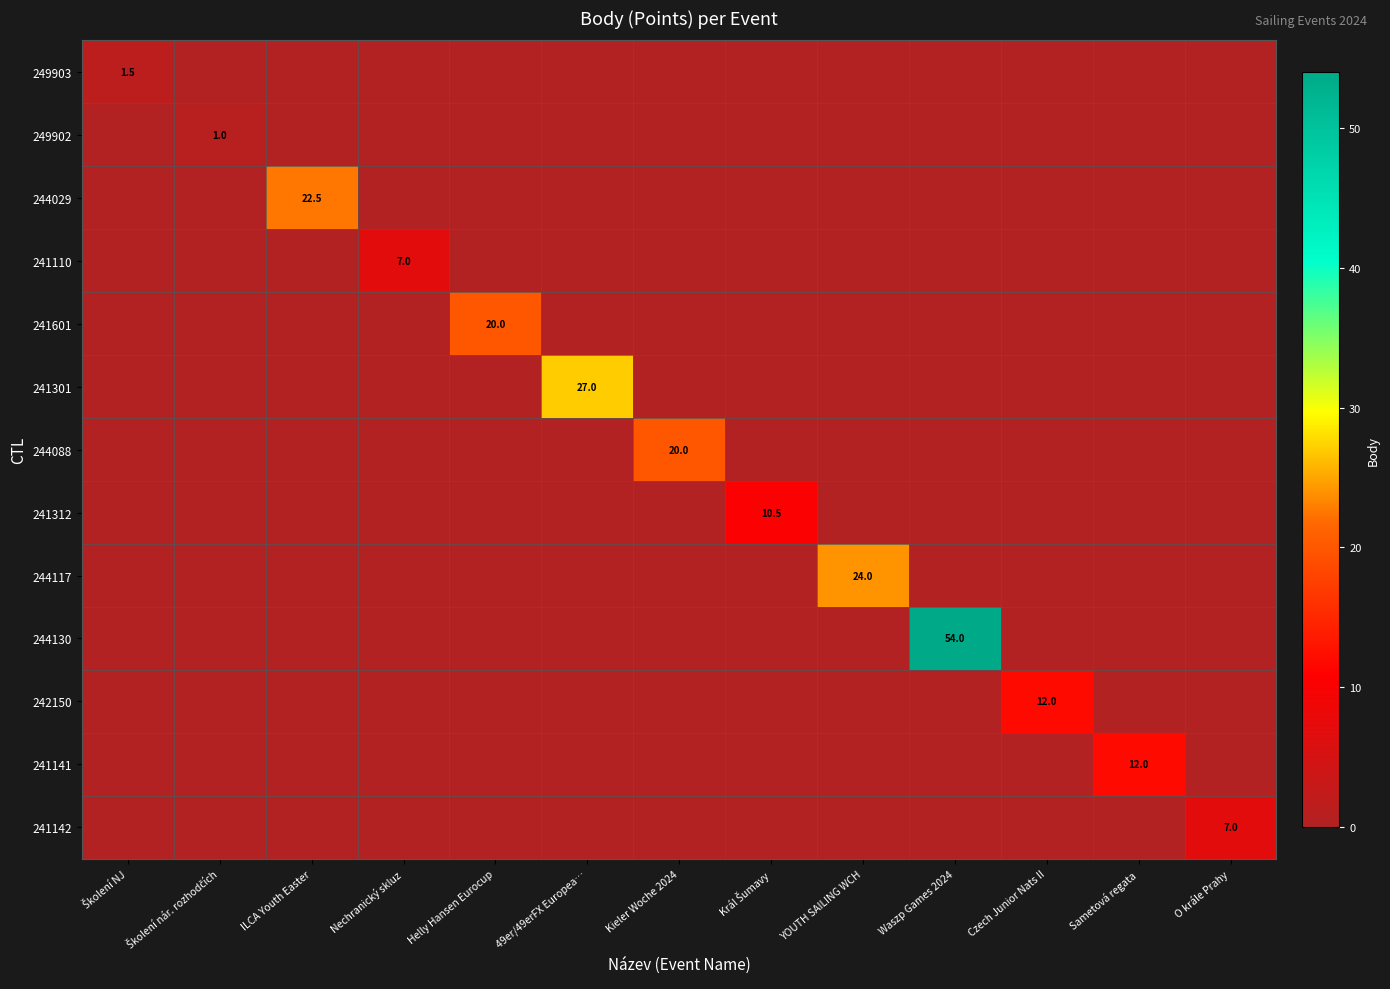

At how many categories does at least one series exceed 16?

6